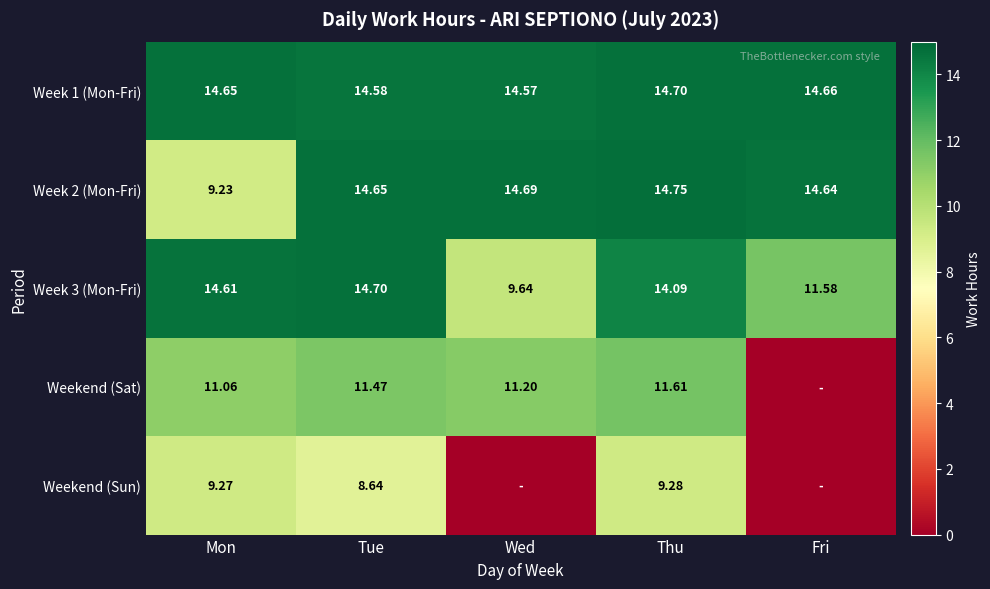

Is the value of Week 2 (Mon-Fri) at Tue greater than the value of Week 3 (Mon-Fri) at Mon?

Yes